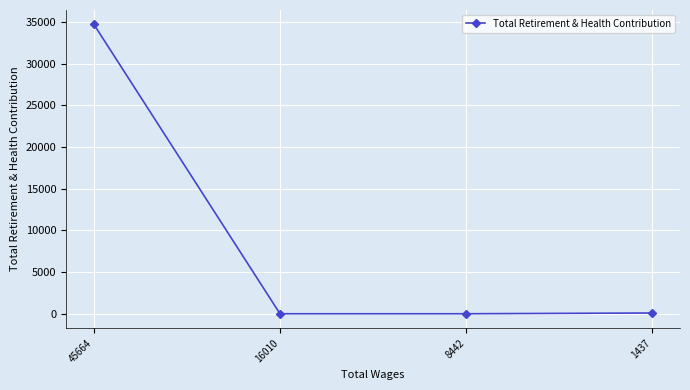

Which category has the highest value across all series?

45664